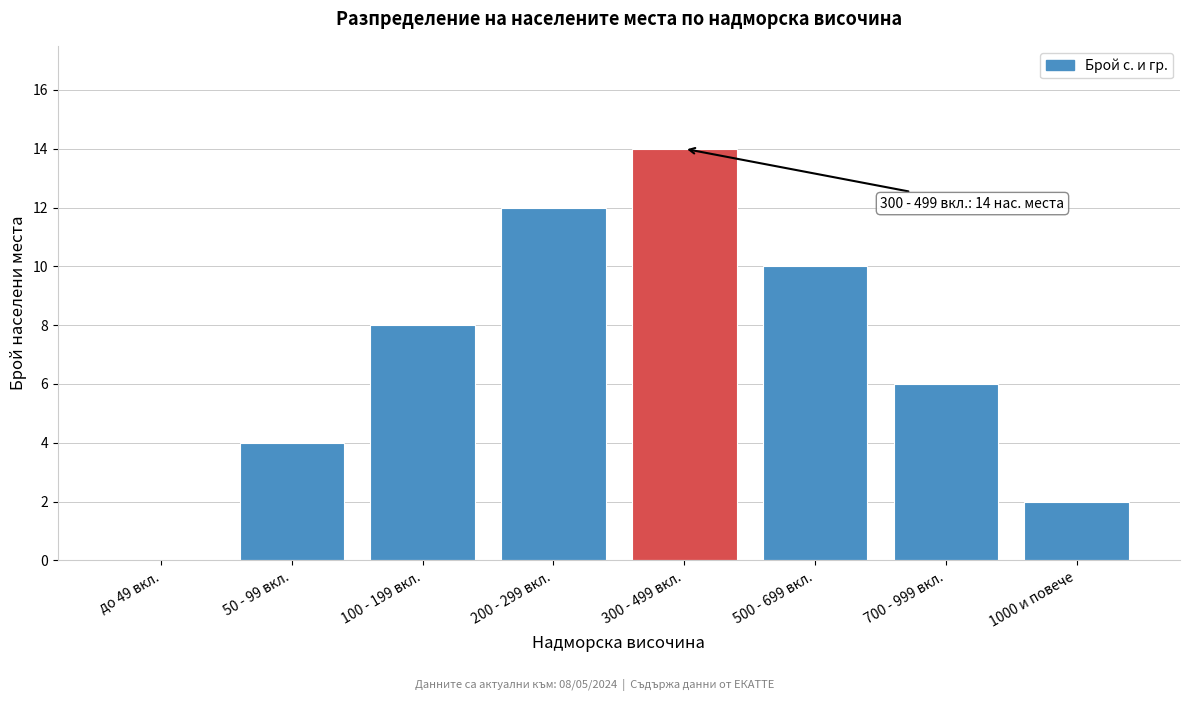

Reading left to right, list all the values displayed in this chart.

до 49 вкл.=0	50 - 99 вкл.=4	100 - 199 вкл.=8	200 - 299 вкл.=12	300 - 499 вкл.=14	500 - 699 вкл.=10	700 - 999 вкл.=6	1000 и повече=2